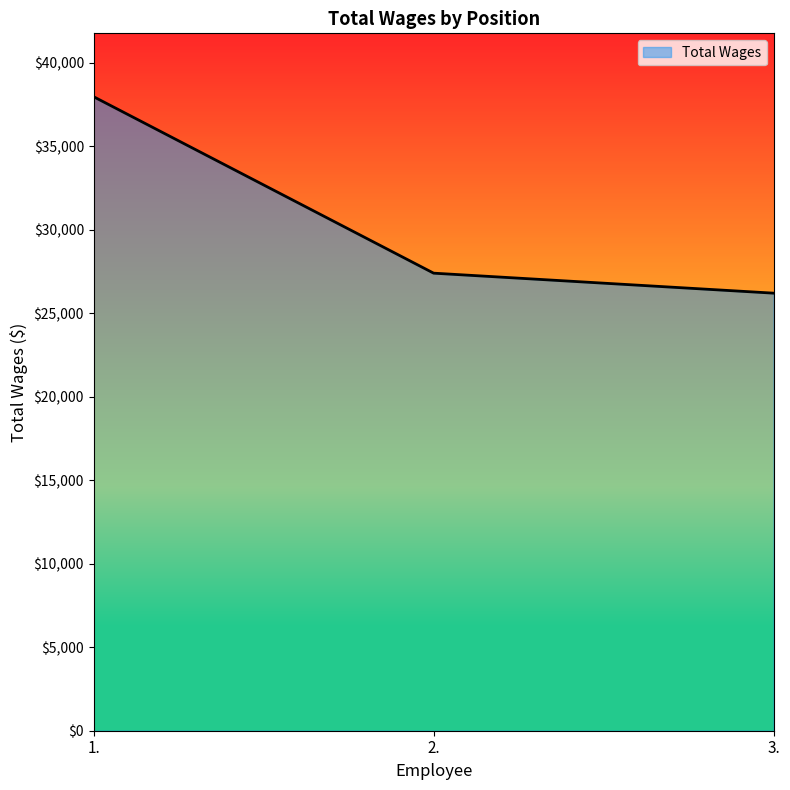

What is the maximum value shown in the chart?

37953